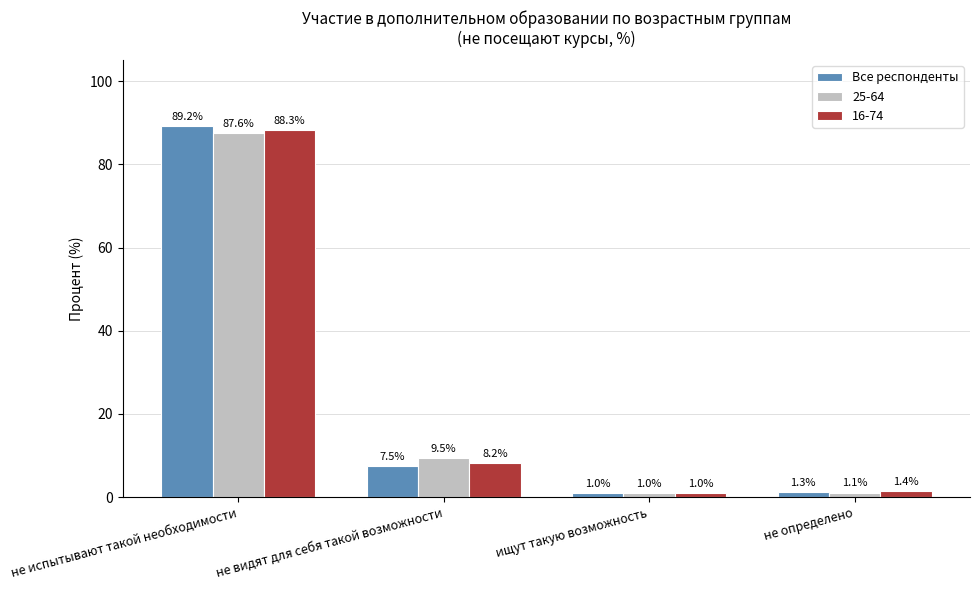

The 25-64 series shows 1.1 at не определено. True or false?

True